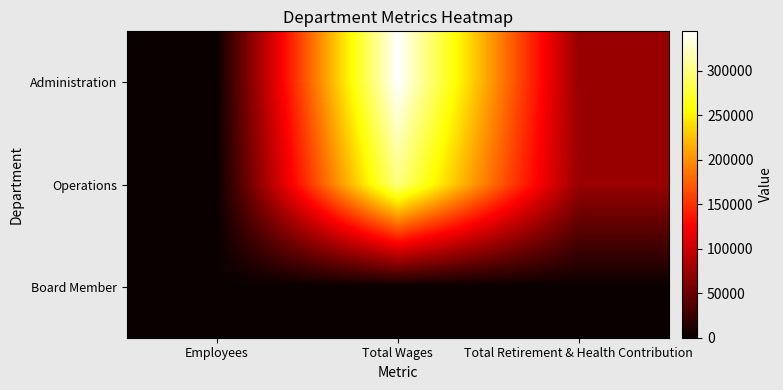

Reading left to right, extract all data points from this chart.

Administration: Employees=7	Total Wages=344279	Total Retirement & Health Contribution=73162
Operations: Employees=9	Total Wages=299439	Total Retirement & Health Contribution=74008
Board Member: Employees=5	Total Wages=0	Total Retirement & Health Contribution=0